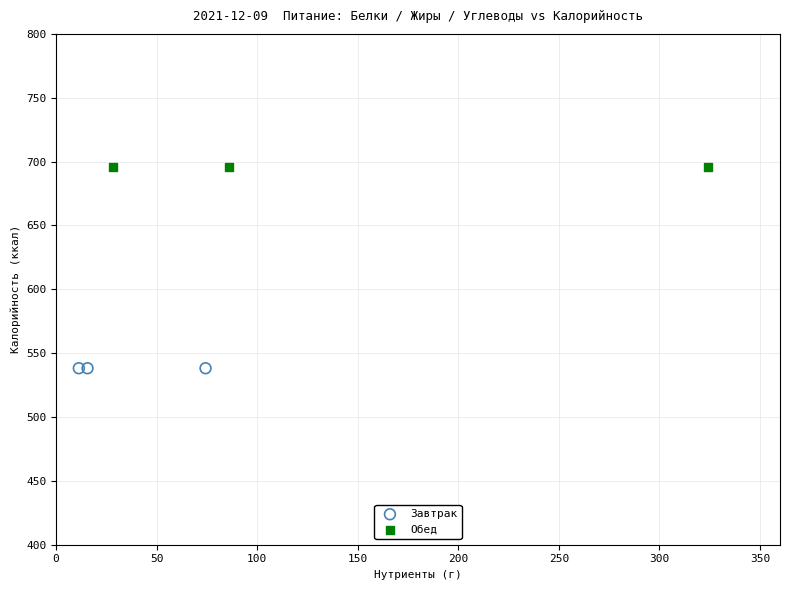

What are all the series names shown in the legend?

Завтрак, Обед